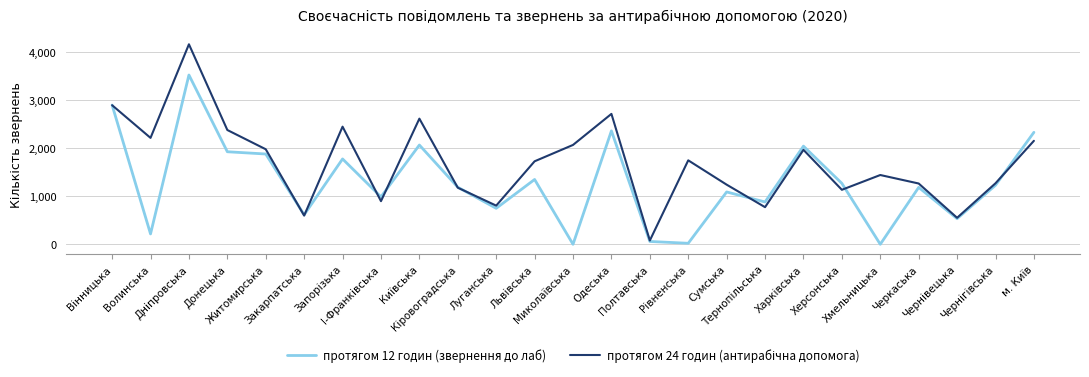

Which series has the largest range (max minus min)?

протягом 24 годин (антирабічна допомога)